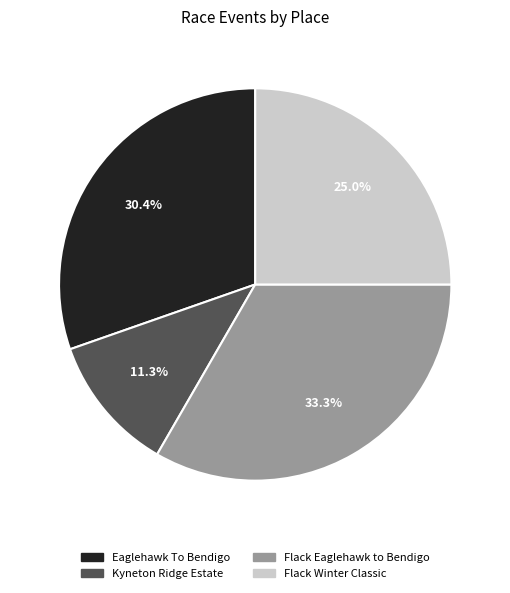

How many segments does this pie chart have?

4